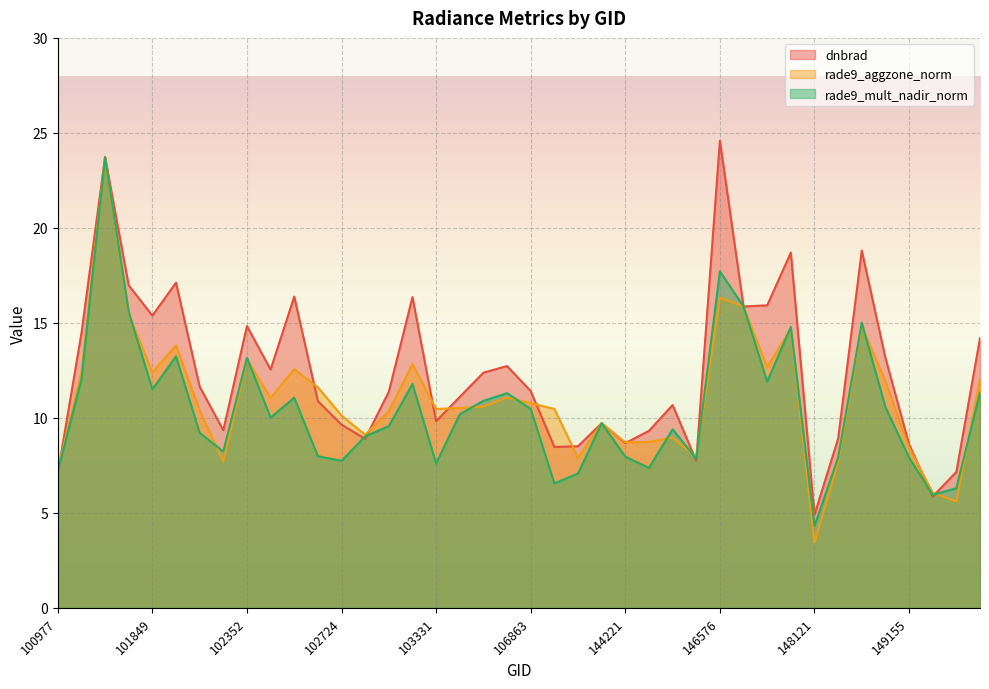

What is the smallest value displayed?

3.4